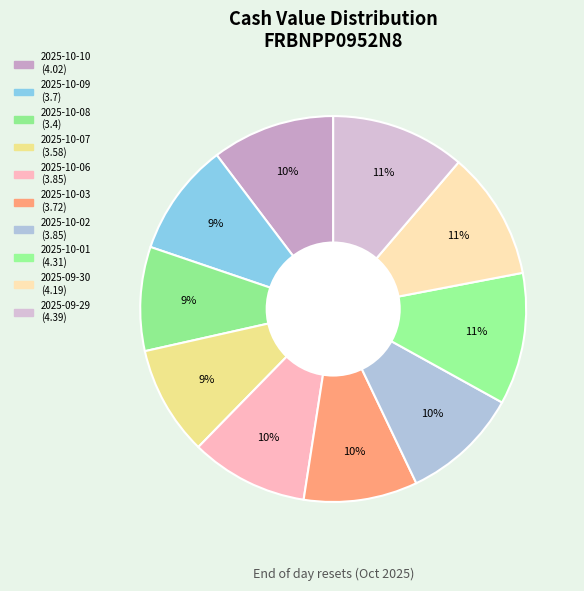

Is it true that 2025-09-29 is 20% of the pie?

False